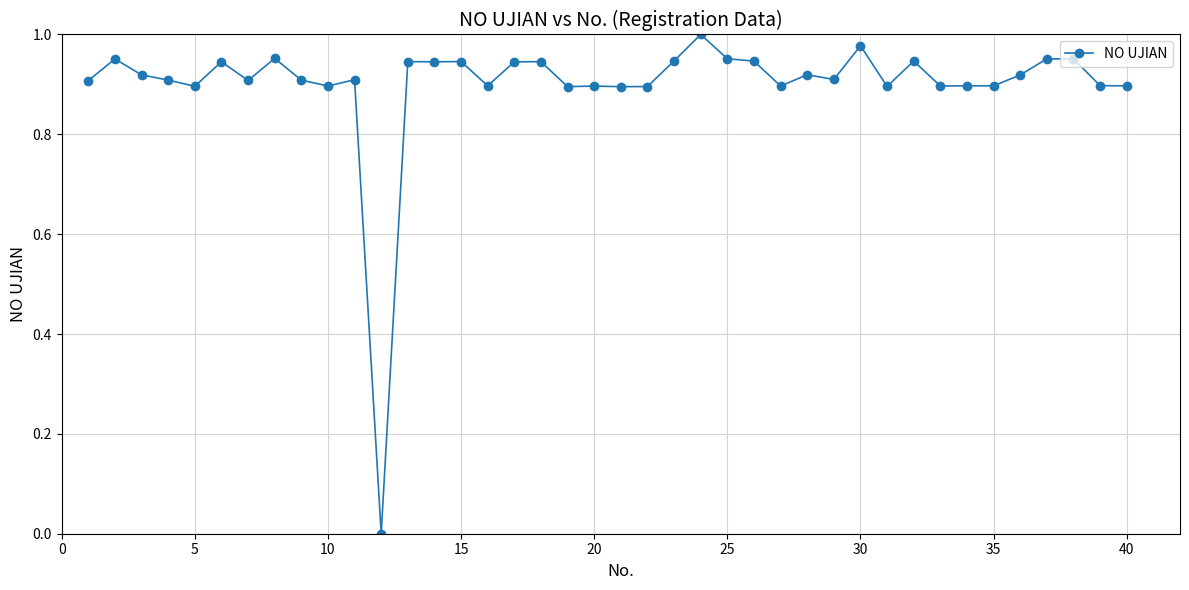

True or false: the data has more than 2 interior local peaks.

True